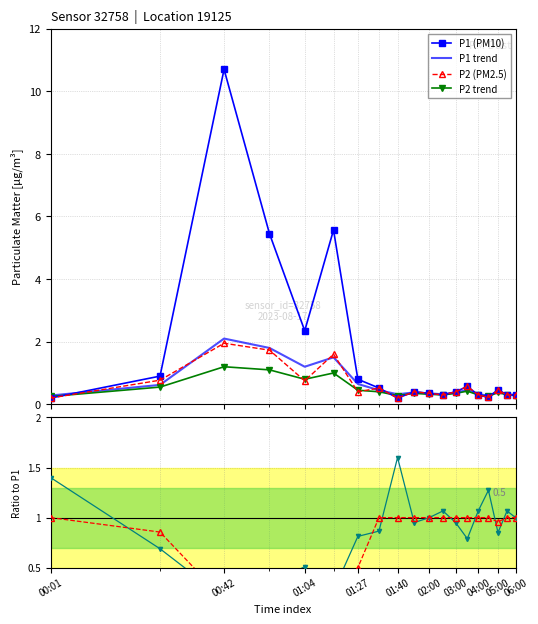

Reading left to right, extract all data points from this chart.

P1 (PM10): 0.2	0.9	10.7	5.5	2.4	5.6	0.8	0.5	0.2	0.4	0.3	0.3	0.4	0.6	0.3	0.2	0.5	0.3	0.3
P1 trend: 0.3	0.6	2.1	1.8	1.2	1.5	0.7	0.5	0.3	0.4	0.3	0.3	0.4	0.5	0.3	0.3	0.4	0.3	0.3
P2 (PM2.5): 0.2	0.8	1.9	1.7	0.8	1.6	0.4	0.5	0.2	0.4	0.3	0.3	0.4	0.6	0.3	0.2	0.5	0.3	0.3
P2 trend: 0.2	0.6	1.2	1.1	0.8	1.0	0.5	0.4	0.3	0.3	0.3	0.3	0.3	0.4	0.3	0.2	0.4	0.3	0.3
P2/P1: 1.0	0.9	0.2	0.3	0.3	0.3	0.5	1.0	1.0	1.0	1.0	1.0	1.0	1.0	1.0	1.0	1.0	1.0	1.0
trend ratio: 1.4	0.7	0.2	0.3	0.5	0.3	0.8	0.9	1.6	0.9	1.0	1.1	0.9	0.8	1.1	1.3	0.9	1.1	1.0